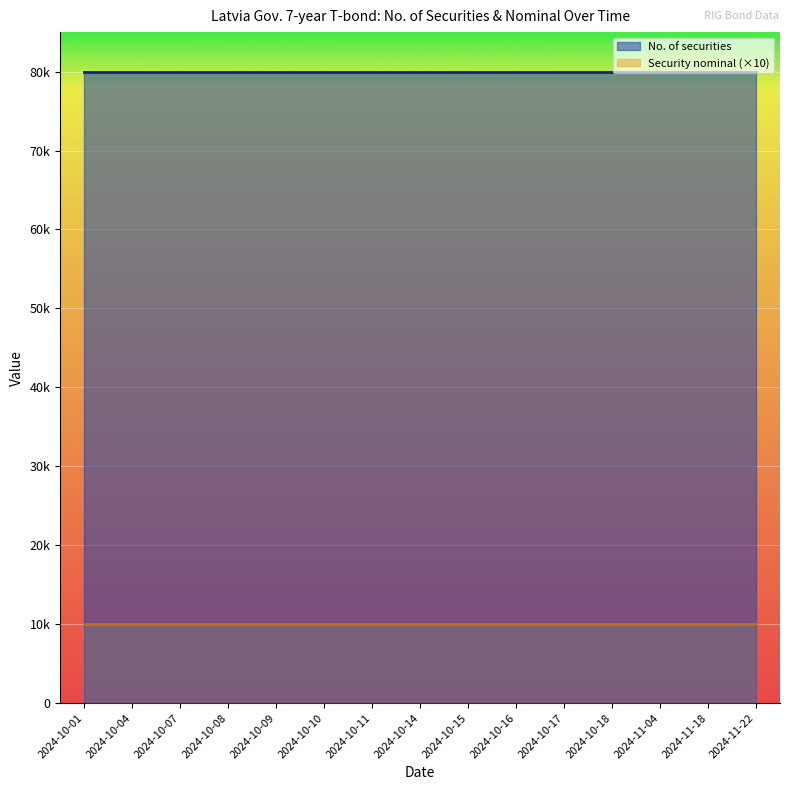

What position from the left is 2024-11-04?

13